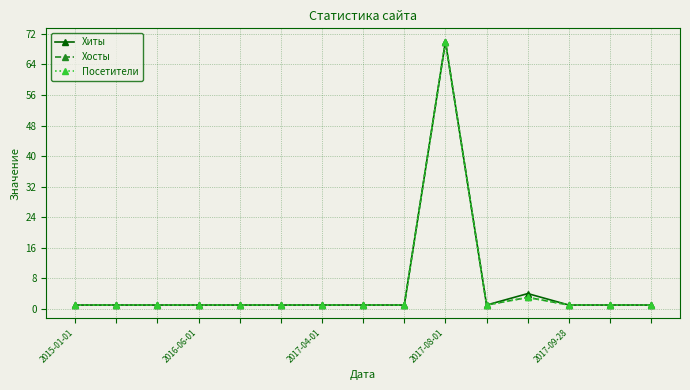

Is this an area chart (filled region under the line)?

No